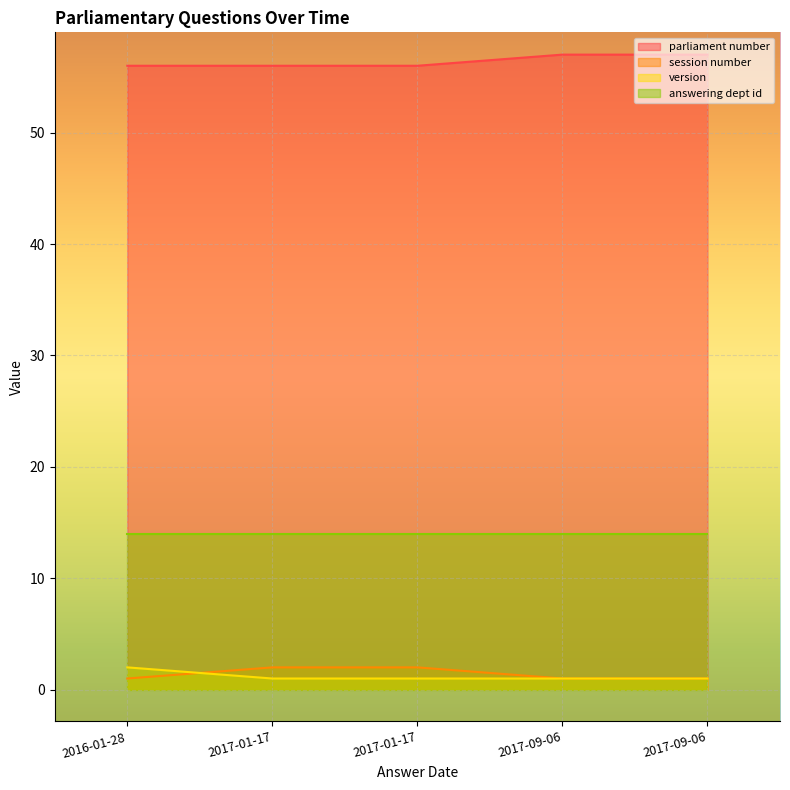

What is the label of the 2nd point from the right?

2017-09-06